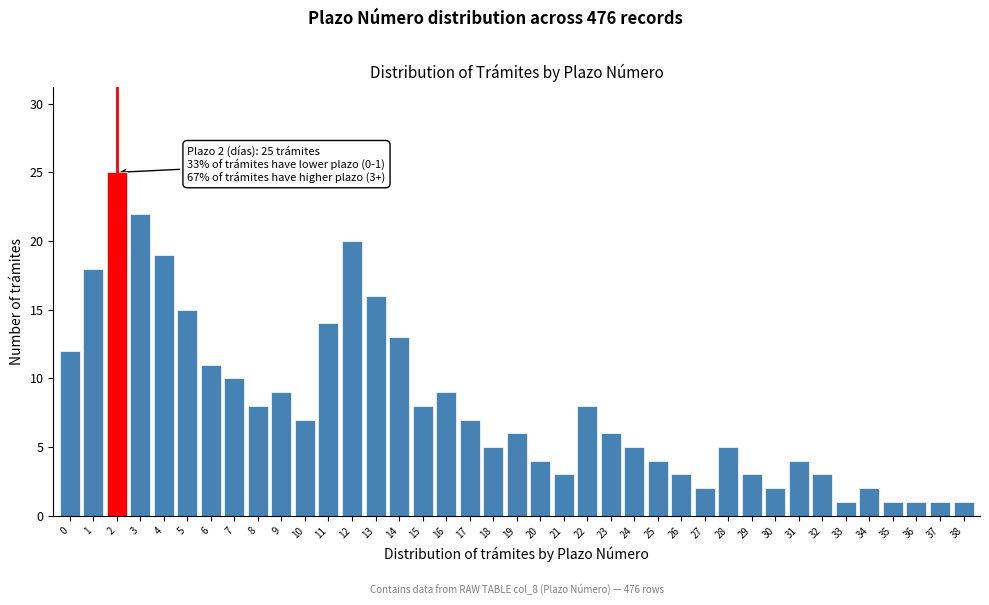

What is the approximate value at 31?

4